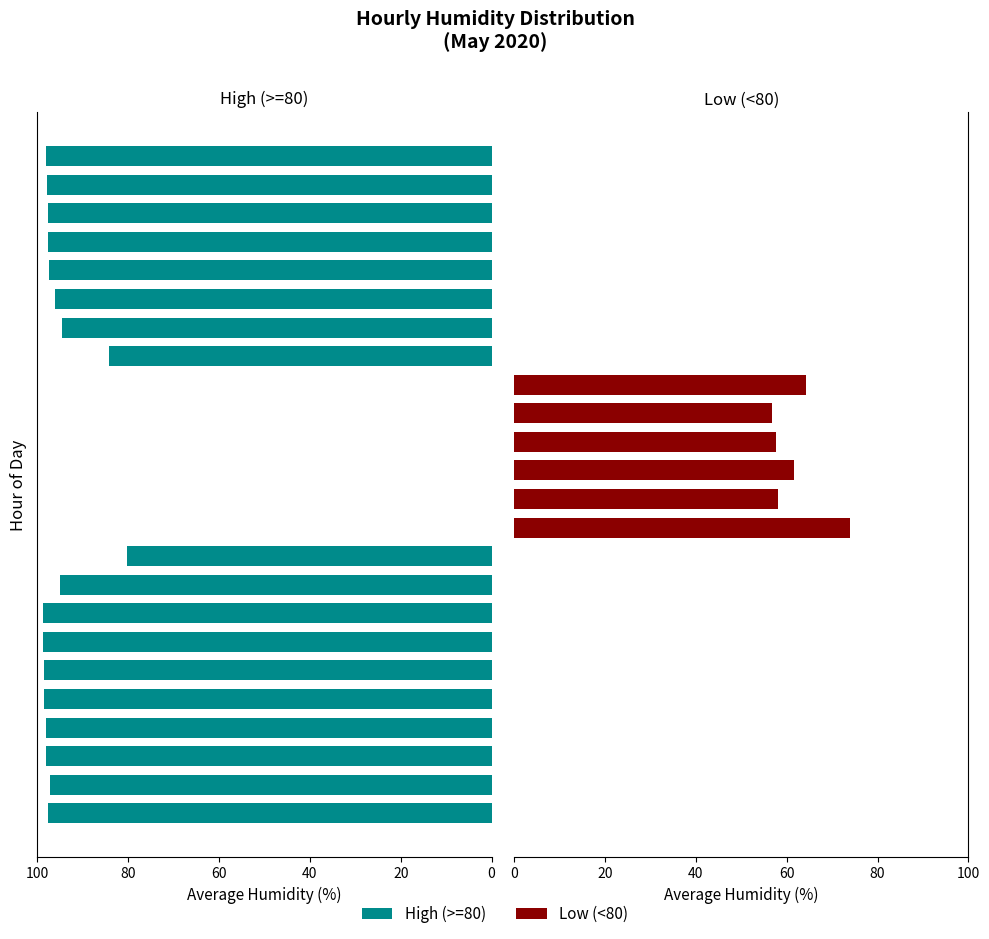

At which category is the sum across all series the highest?

6